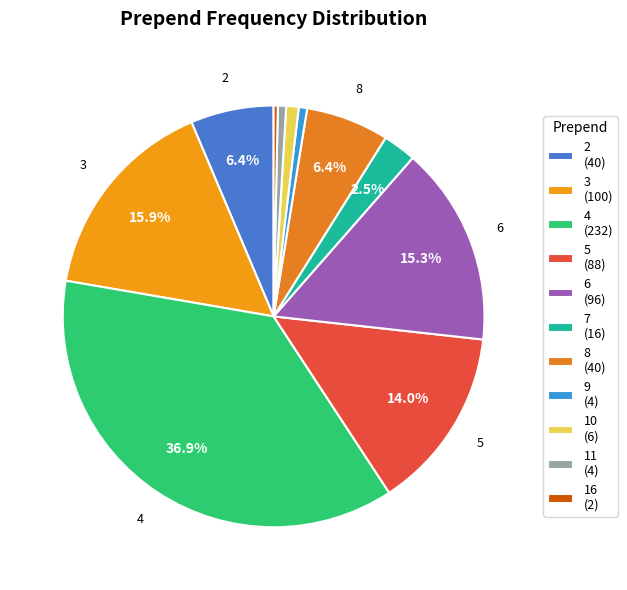

How many segments does this pie chart have?

11